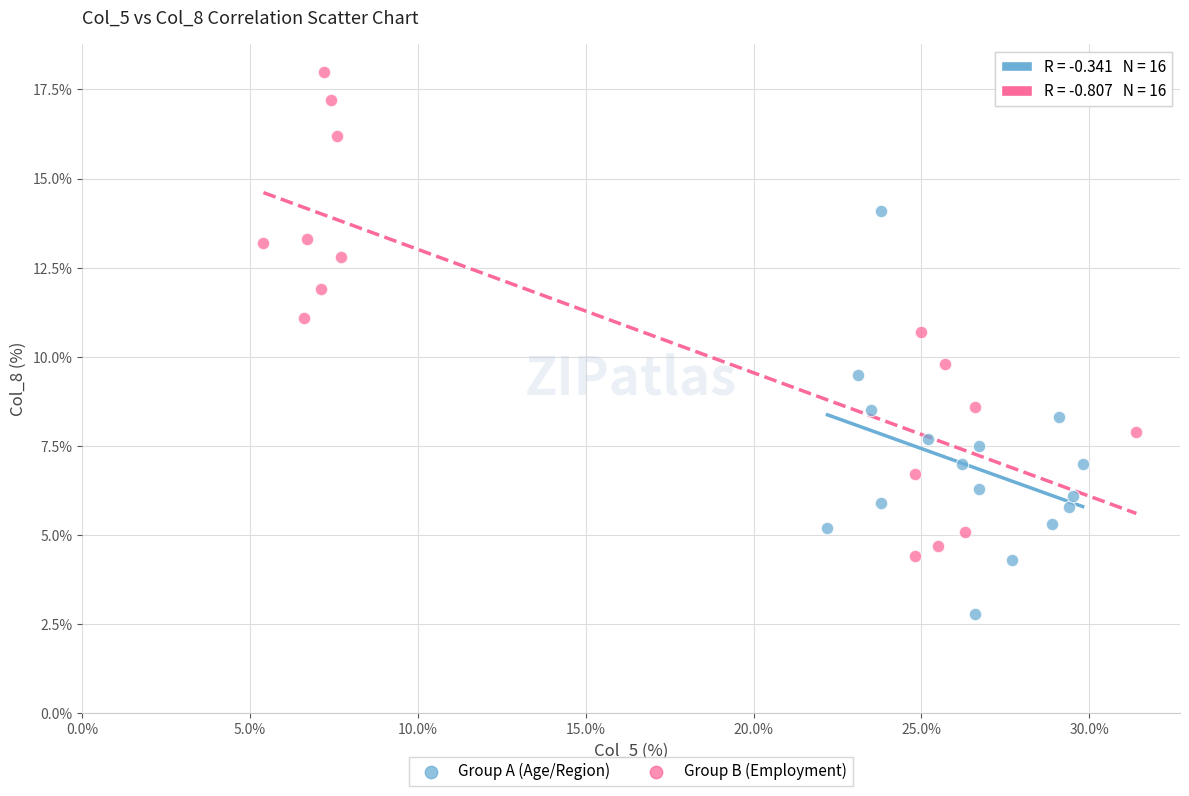

Which series reaches the minimum Y coordinate?

Group A (Age/Region)